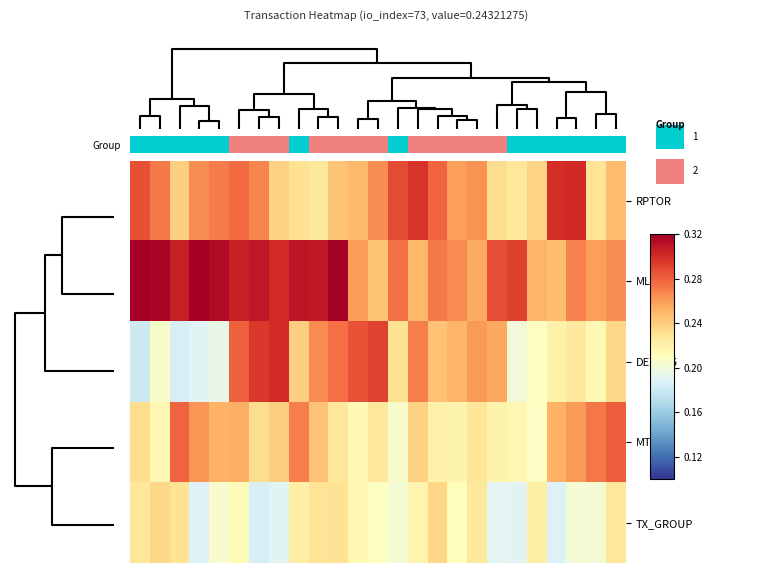

At how many categories does at least one series exceed 0?

25